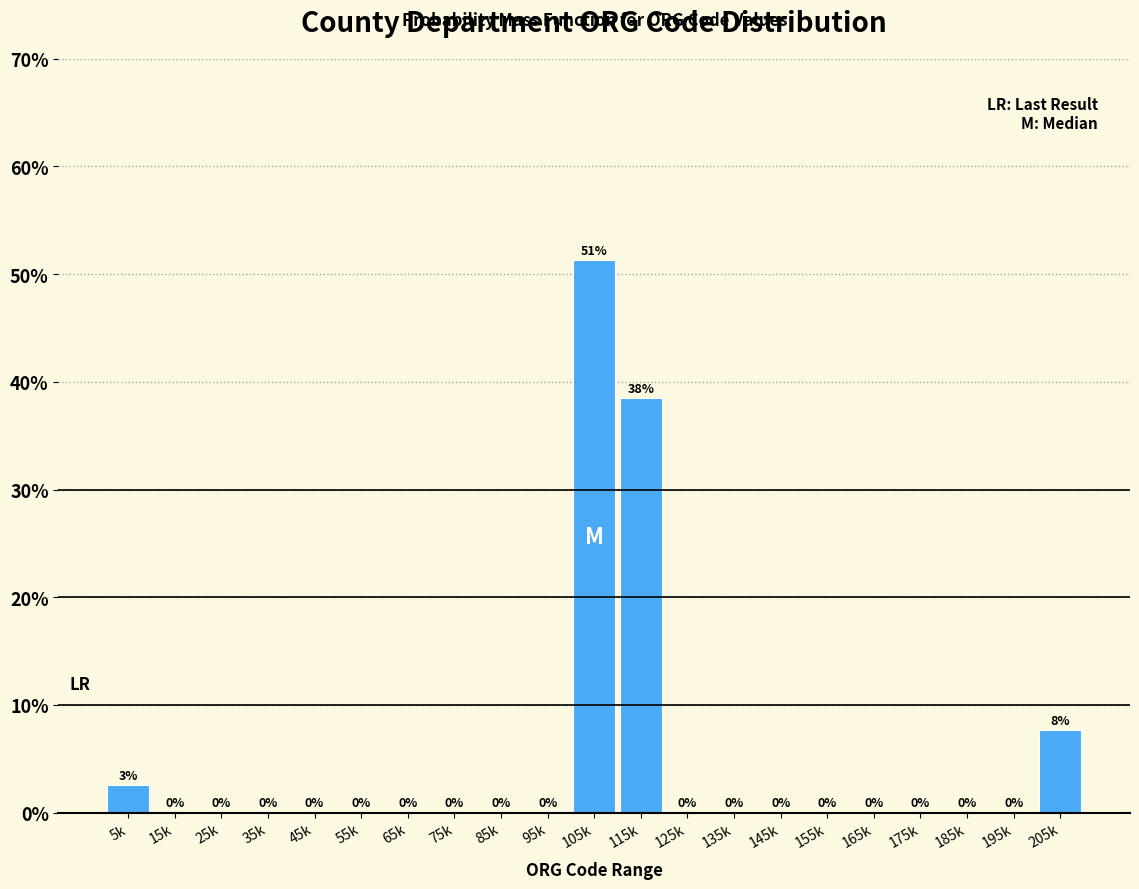

True or false: the data shows 0.0 at 95k.

True